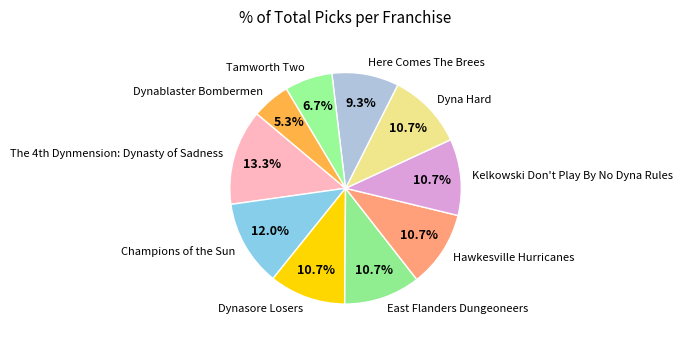

The Dyna Hard slice represents 25% of the pie. True or false?

False